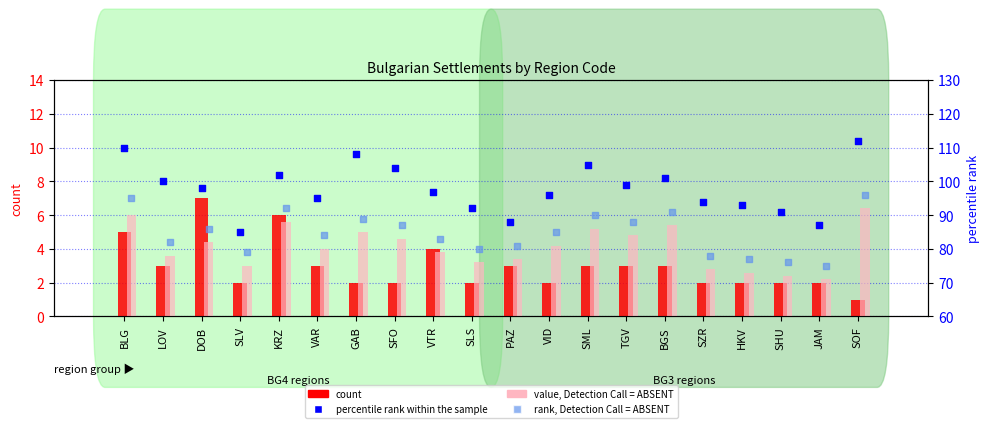

Which series contains the highest Y value?

percentile rank within the sample